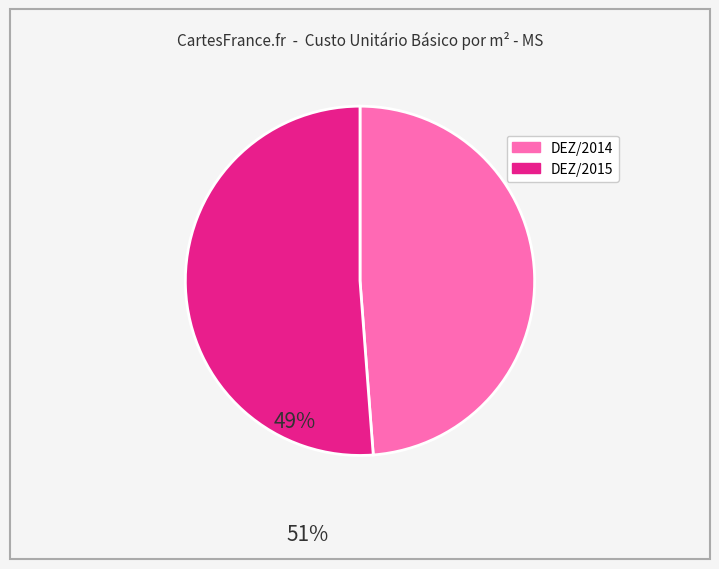

Is there any slice that represents more than half of the pie?

Yes